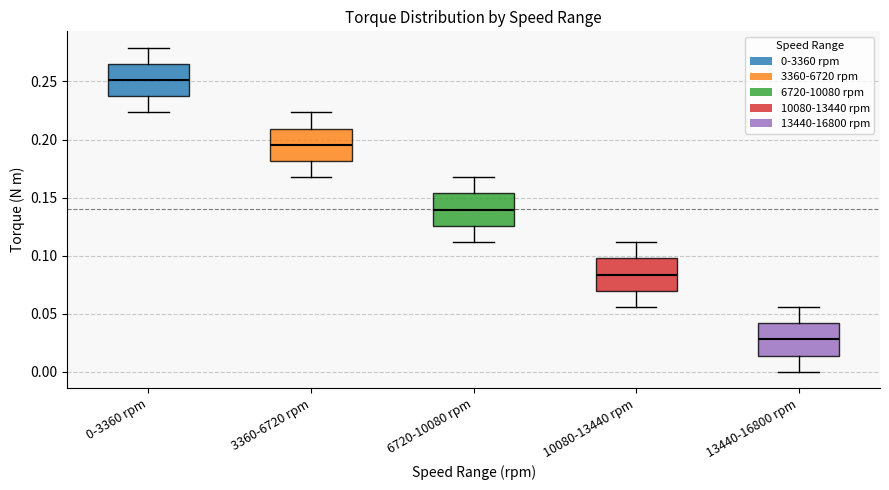

Where is the upper edge of the box for 3360-6720 rpm on the y-axis? The values are not printed on the chart, so give them approximately, as read against the axis.

0.210